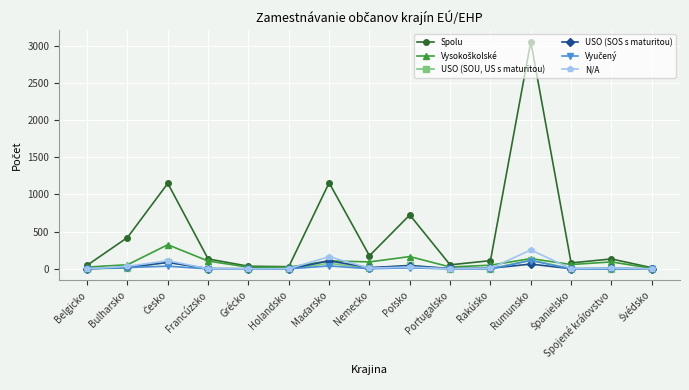

True or false: USO (SOS s maturitou) has more than 1 interior local peaks.

True